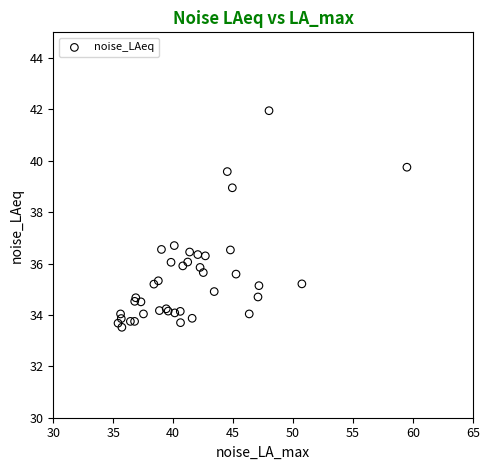

What Y value in the scatter plot is closest to 37?

36.7